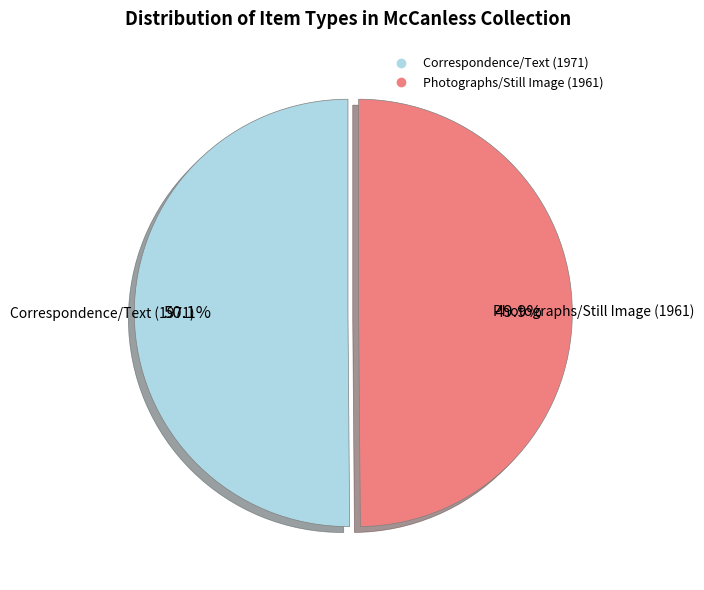

True or false: Photographs/Still Image (1961) accounts for 50% of the total.

True